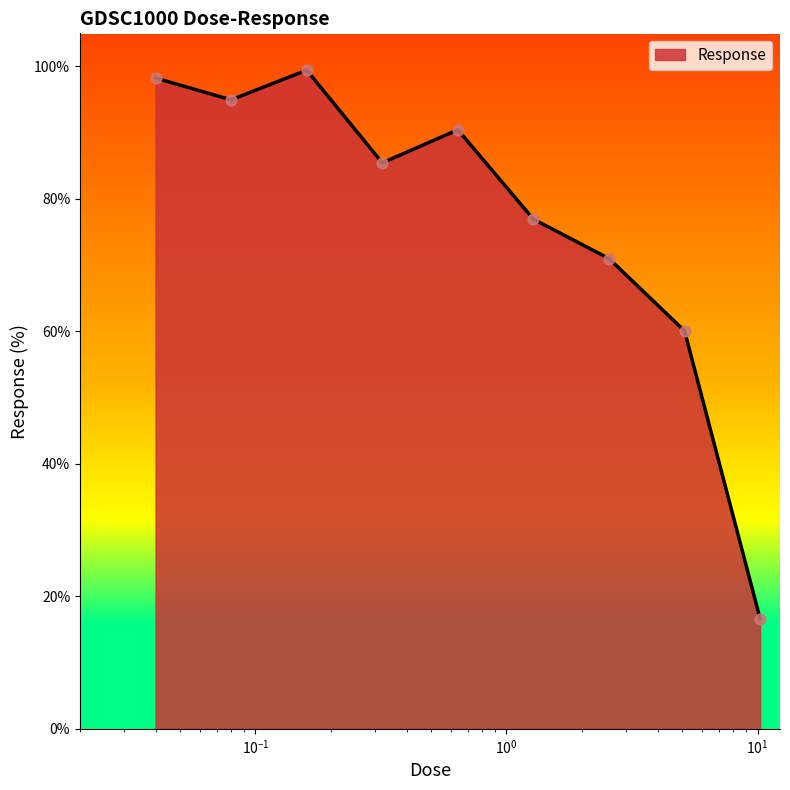

What is the minimum value shown in the chart?

16.6